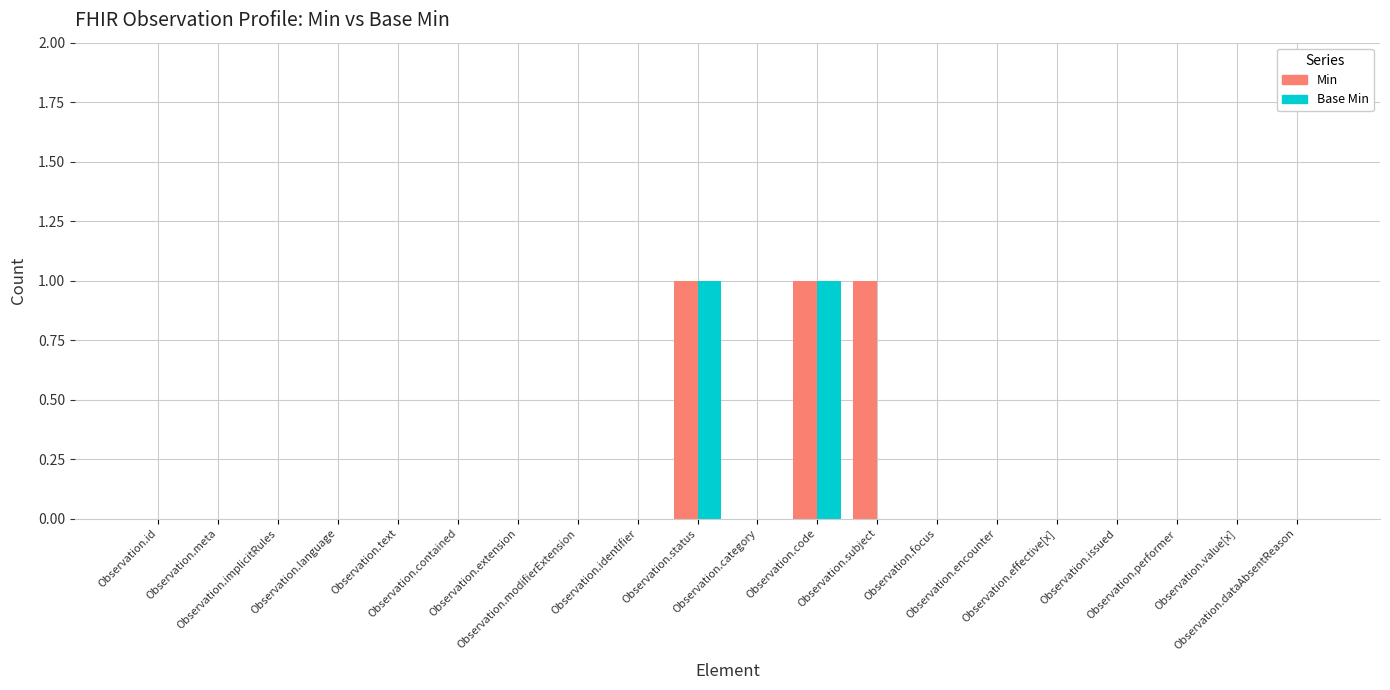

What is the sum of all Min values?

3